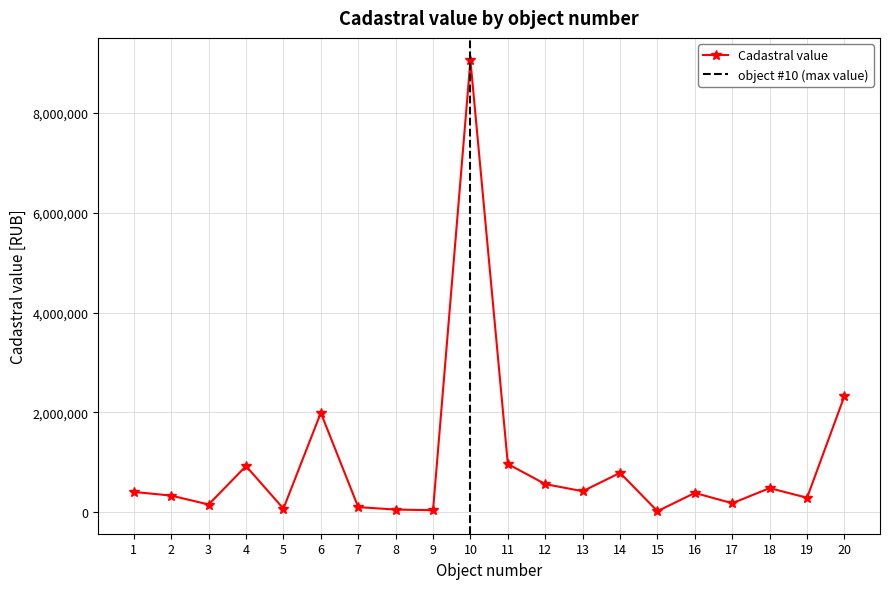

Reading left to right, transcribe all the data shown in this chart.

405230.2	331684.3	152548.8	923570.2	70553.3	1991732.7	100399.5	51460.8	38595.6	9056837.3	965048.4	562232.2	418902.0	787263.6	19031.6	385197.3	178541.9	481496.6	288000.8	2329251.2